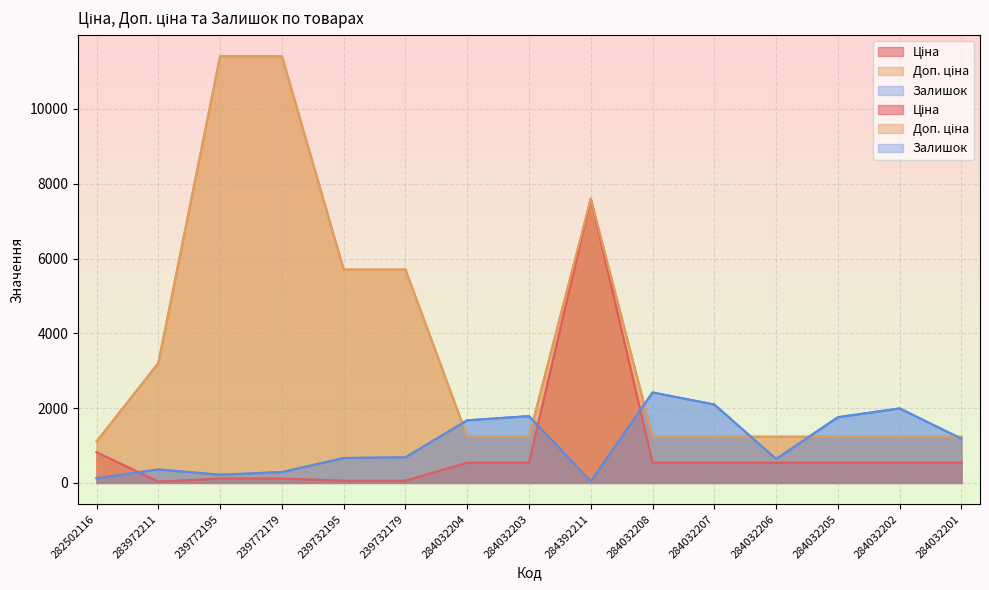

Which has a higher value, 283972211 or 284032206?

284032206